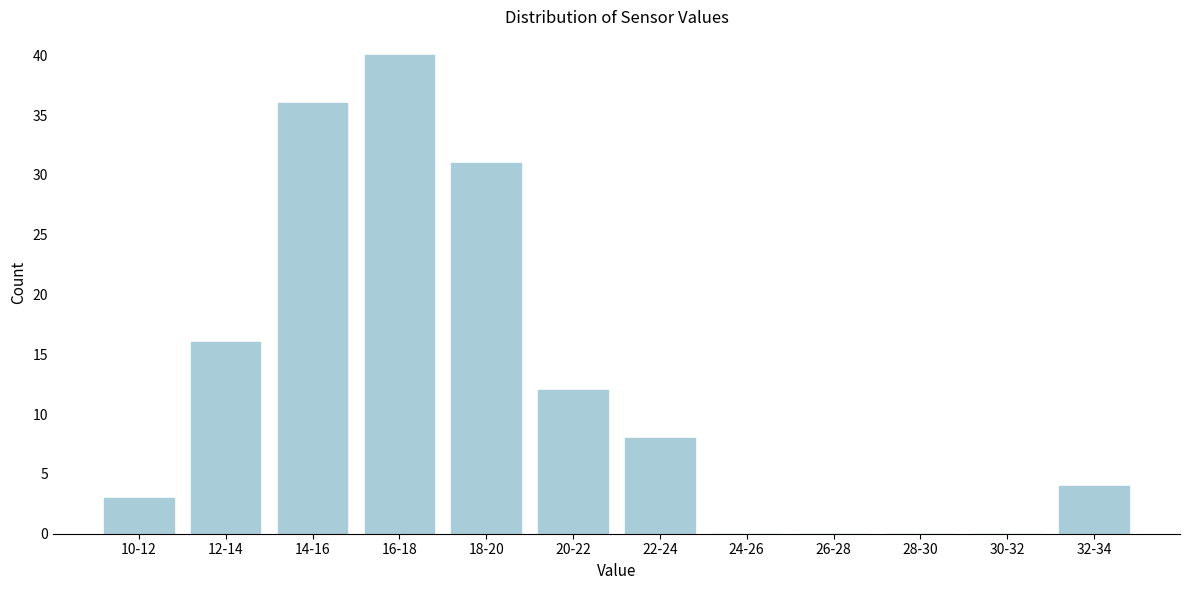

Reading right to left, extract all data points from this chart.

32-34=4	30-32=0	28-30=0	26-28=0	24-26=0	22-24=8	20-22=12	18-20=31	16-18=40	14-16=36	12-14=16	10-12=3